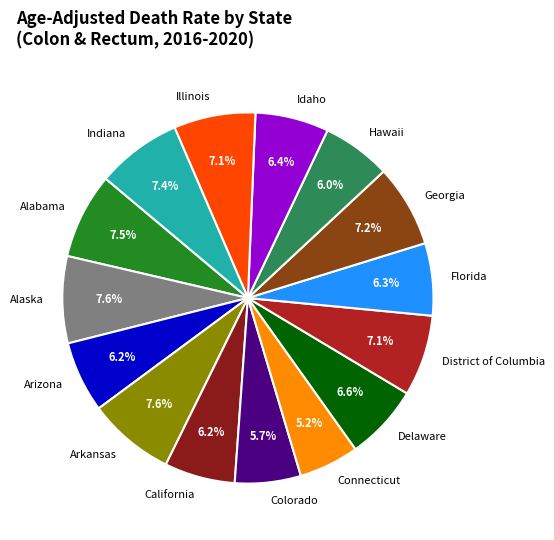

How much of the chart is everything except Colorado?

94.3%